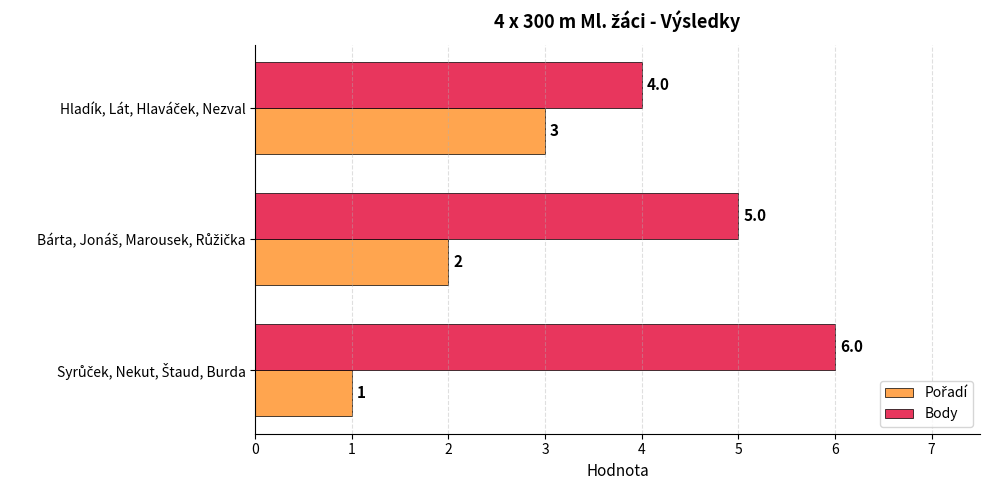

What is the maximum value shown in the chart?

6